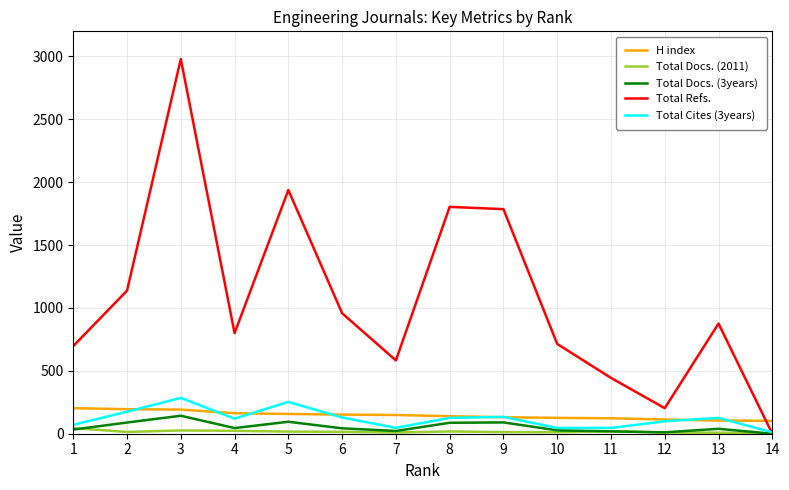

Is the value of Total Cites (3years) at 9 greater than the value of Total Docs. (3years) at 2?

Yes